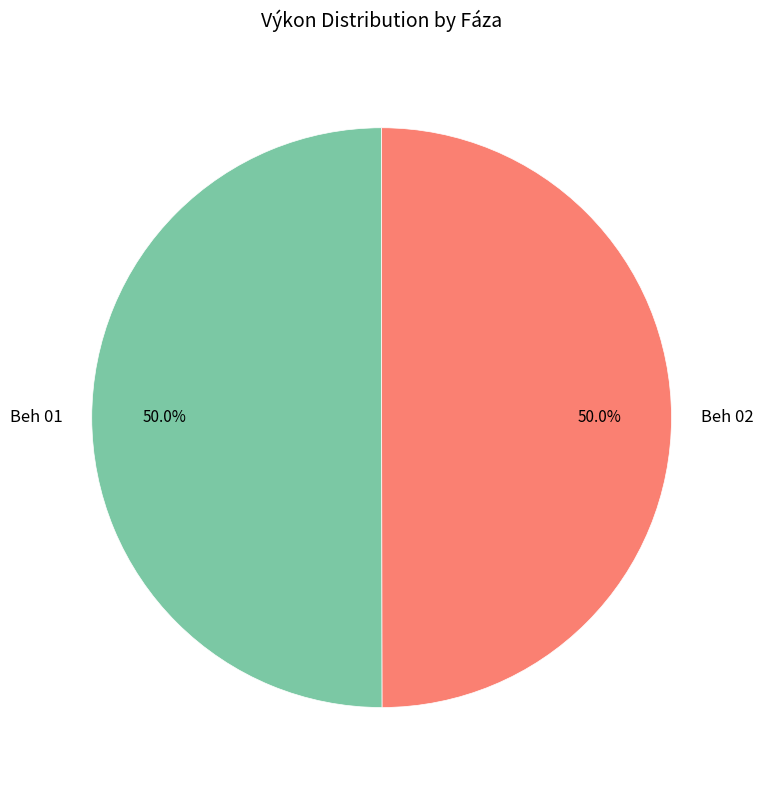

What is the ratio of the value at Beh 02 to the value at Beh 01?

1.0